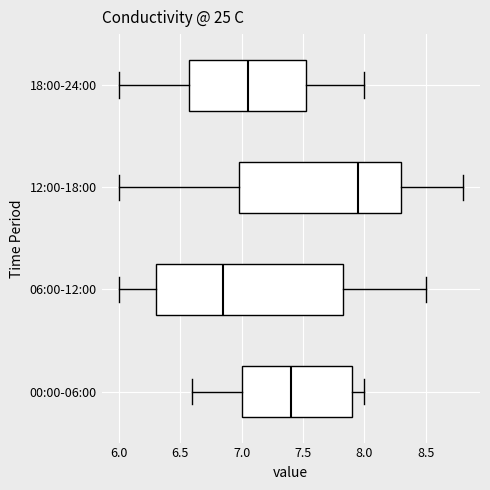

Which box is the widest, from its left edge to its right edge?

06:00-12:00